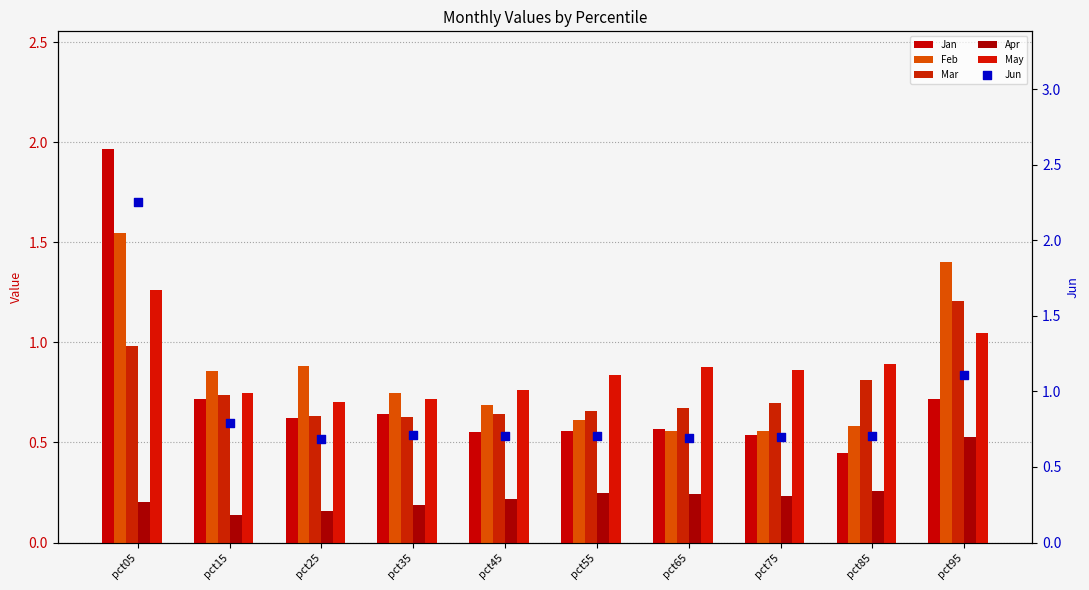

Which series contains the lowest Y value?

Apr